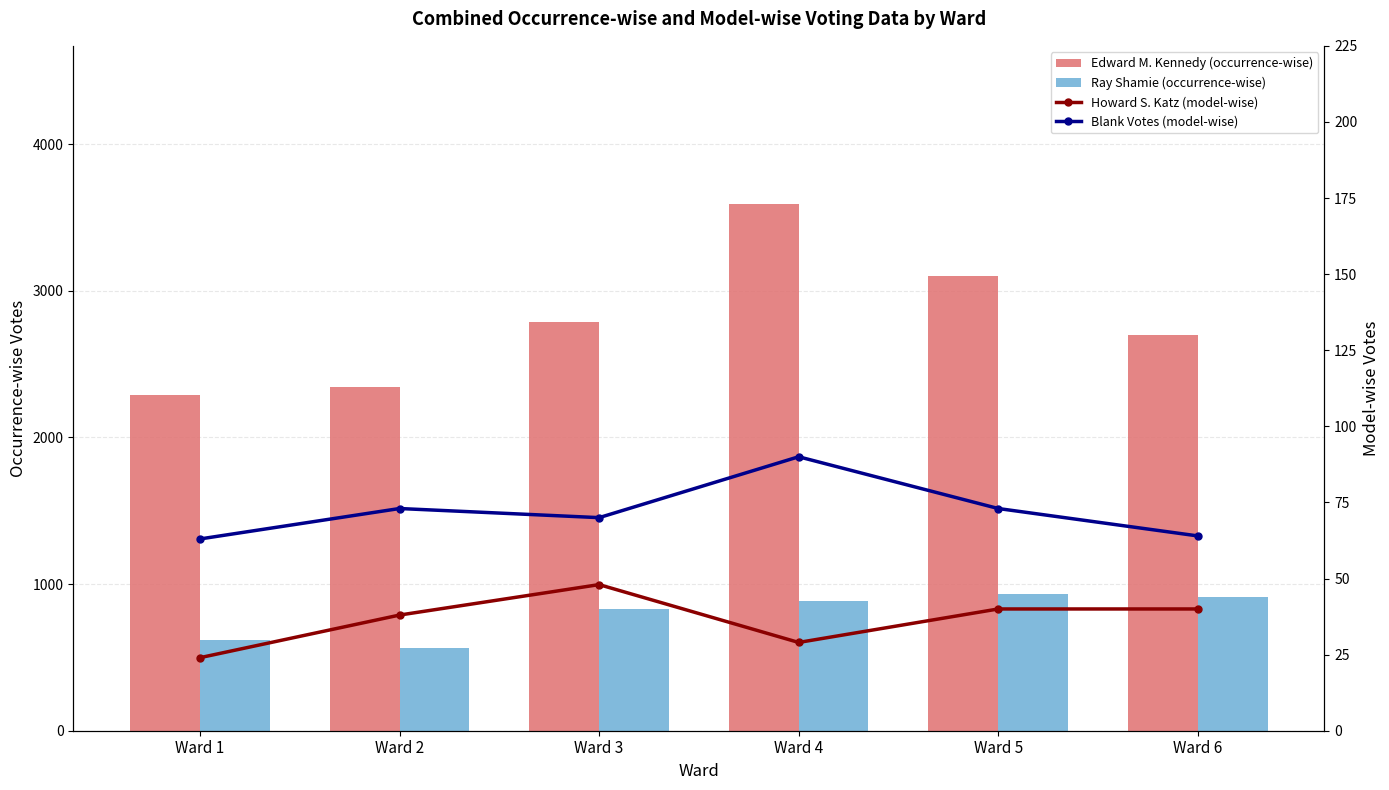

What is the spread (max minus min) of values at Ward 1?

2266